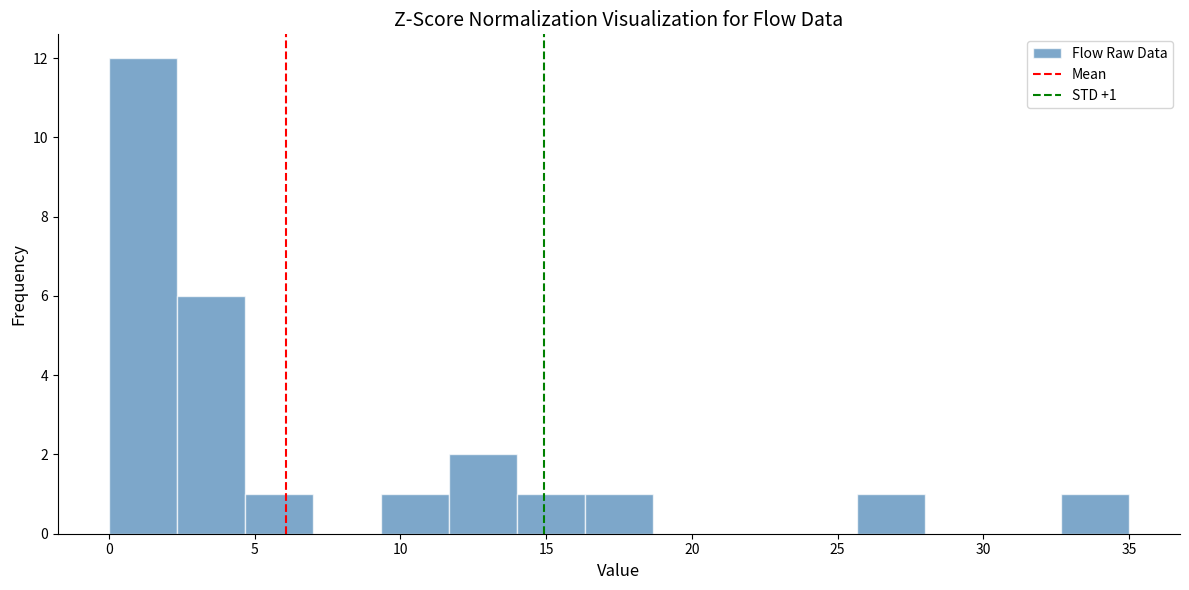

Which range on the x-axis has the tallest bar?

0.0 to 2.5